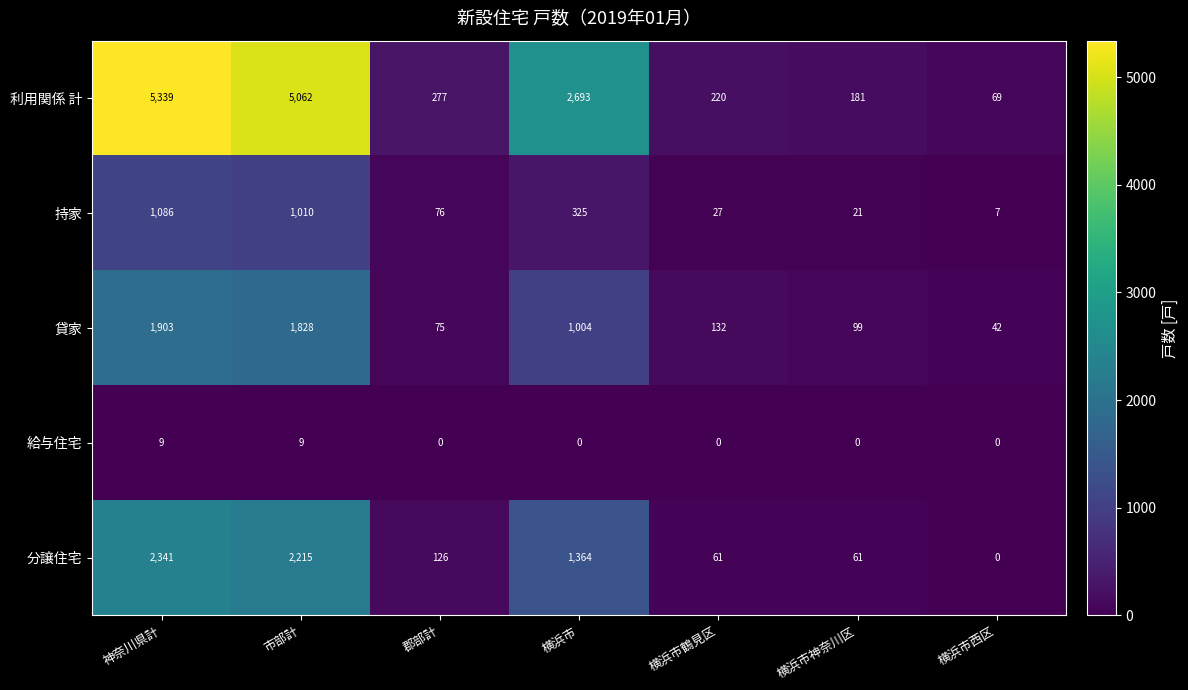

True or false: 貸家 has a value of 33 at 横浜市神奈川区.

False